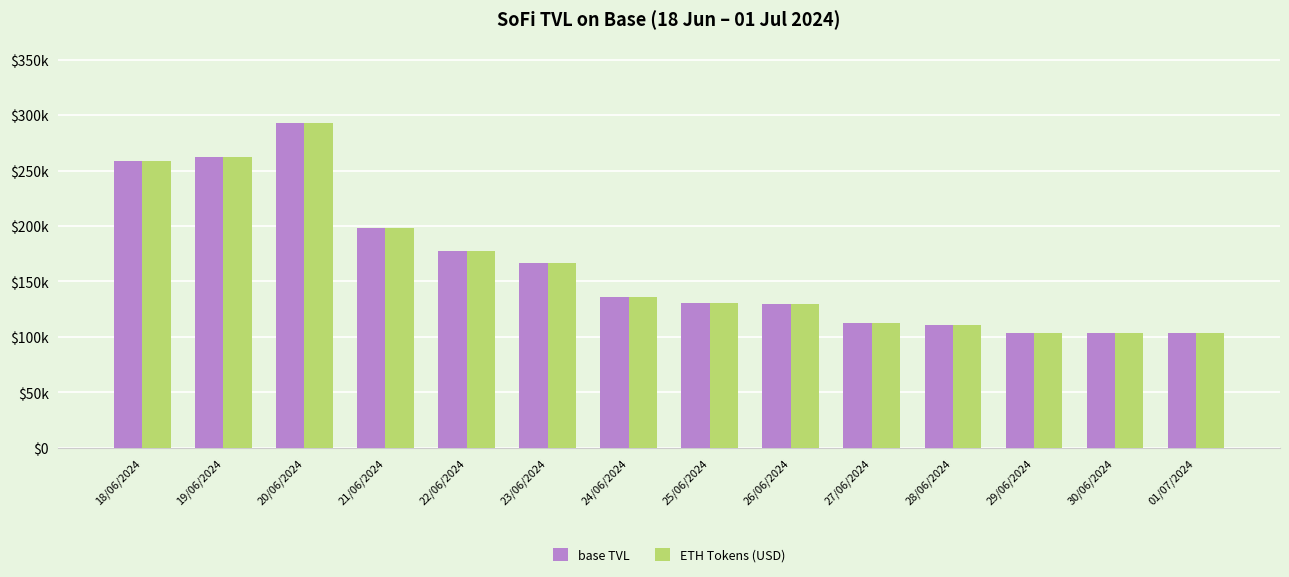

Does the chart contain any negative values?

No